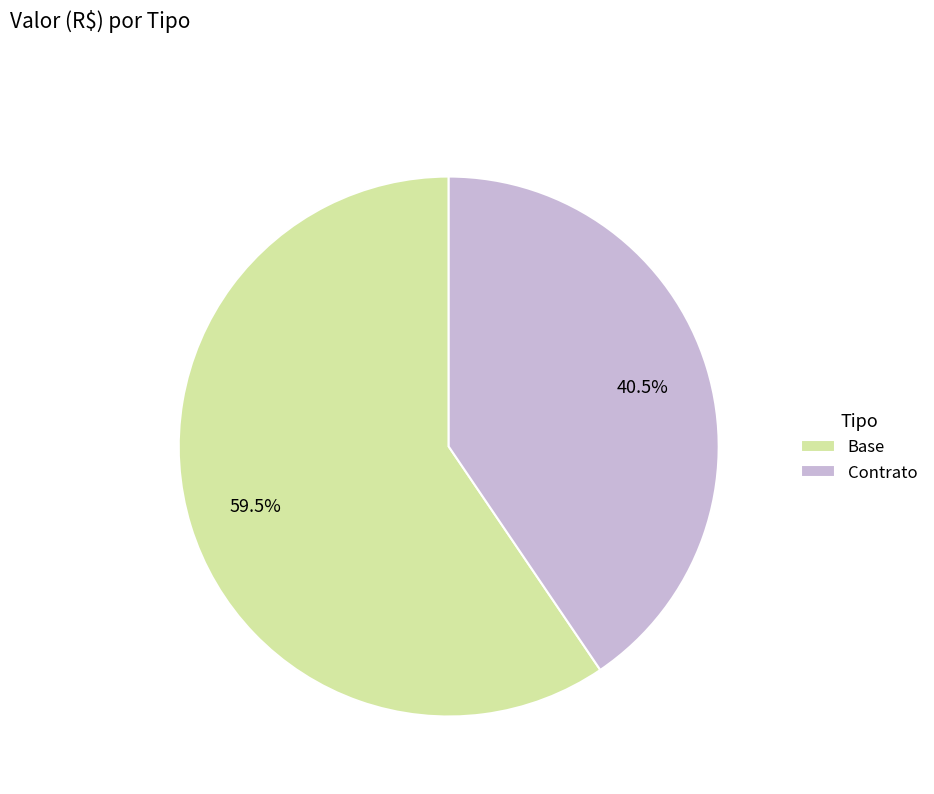

Rank the categories by value from lowest to highest.

Contrato, Base